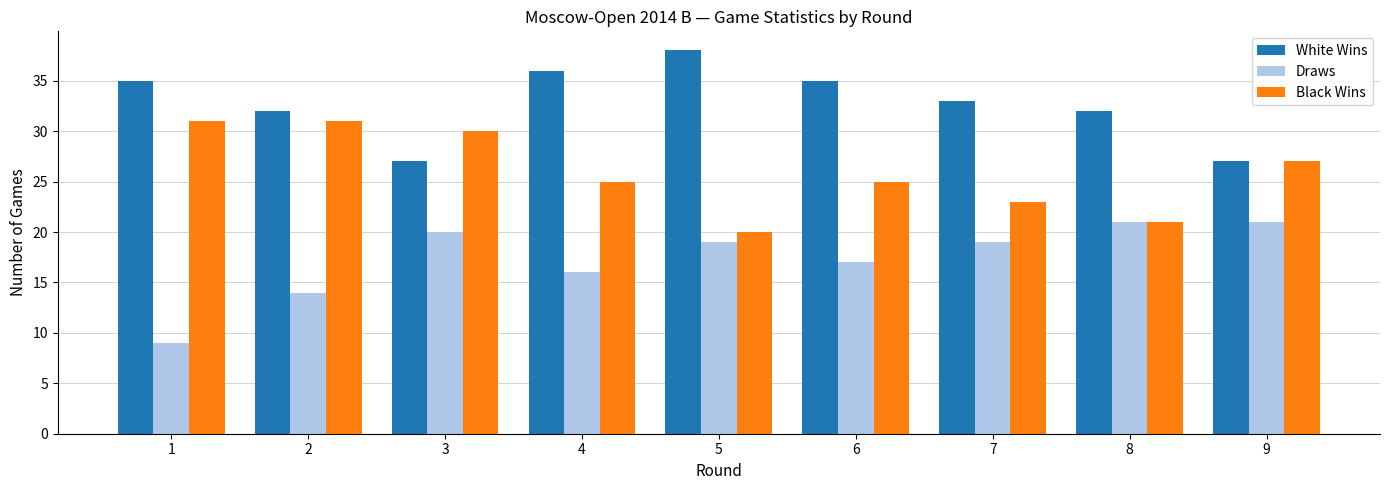

What is the total value across all series at 3?

77